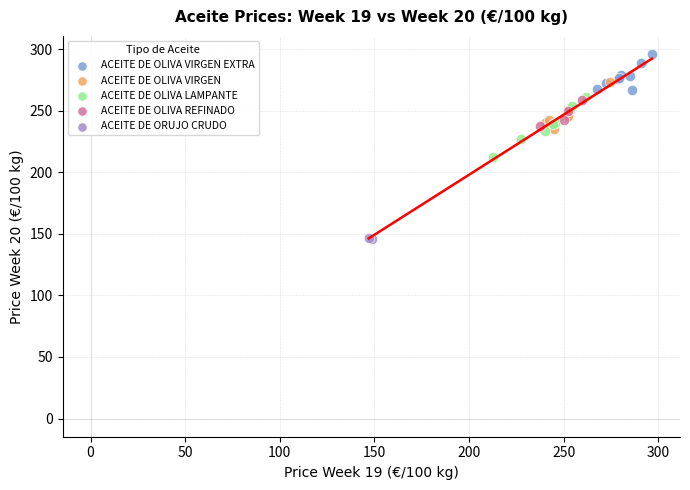

What are all the series names shown in the legend?

ACEITE DE OLIVA VIRGEN EXTRA, ACEITE DE OLIVA VIRGEN, ACEITE DE OLIVA LAMPANTE, ACEITE DE OLIVA REFINADO, ACEITE DE ORUJO CRUDO